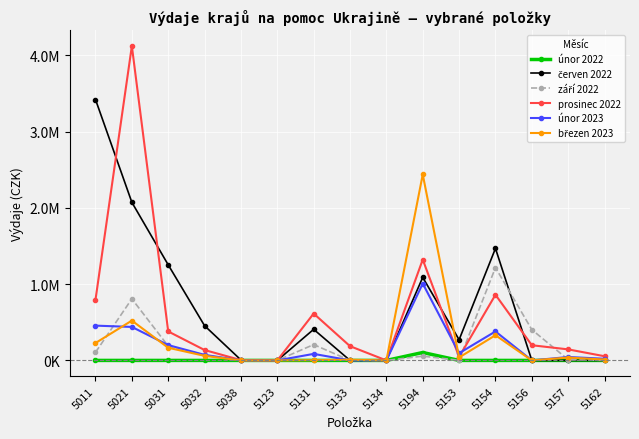

Rank the series by their maximum value, from highest to lowest.

prosinec 2022, červen 2022, březen 2023, září 2022, únor 2023, únor 2022